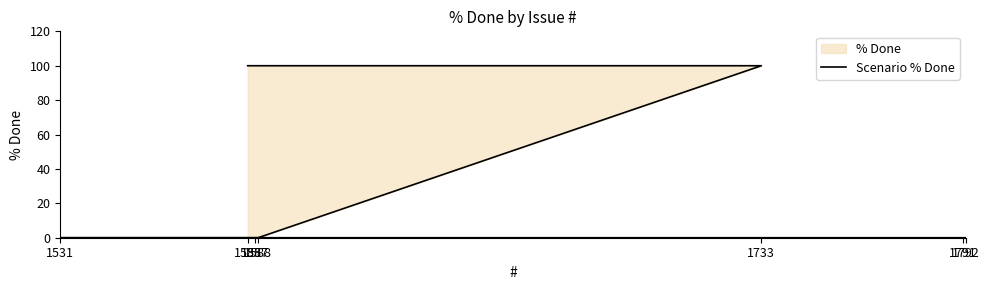

Count the values in the range 0 to 100.

7